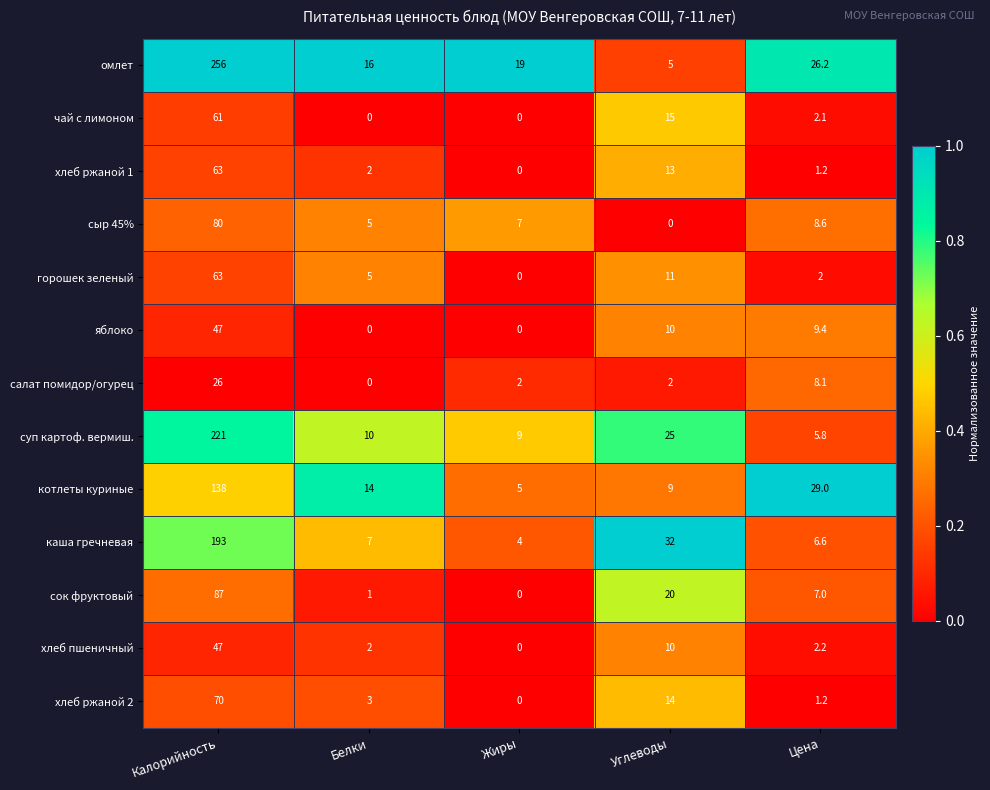

Is it true that суп картоф. вермиш. equals 9.0 at Жиры?

True